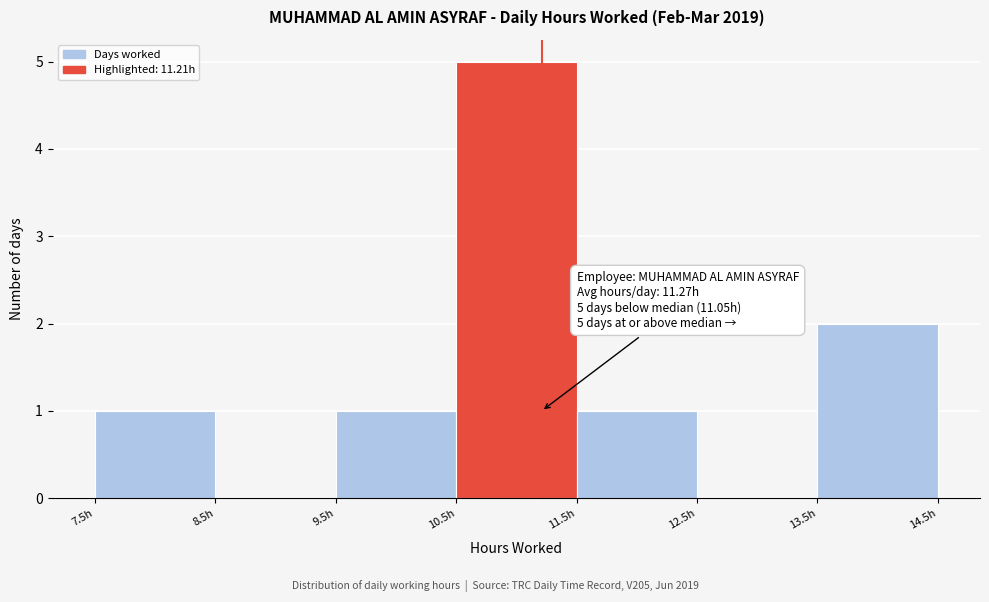

Over which range of the x-axis is the bar tallest?

10.5 to 11.5